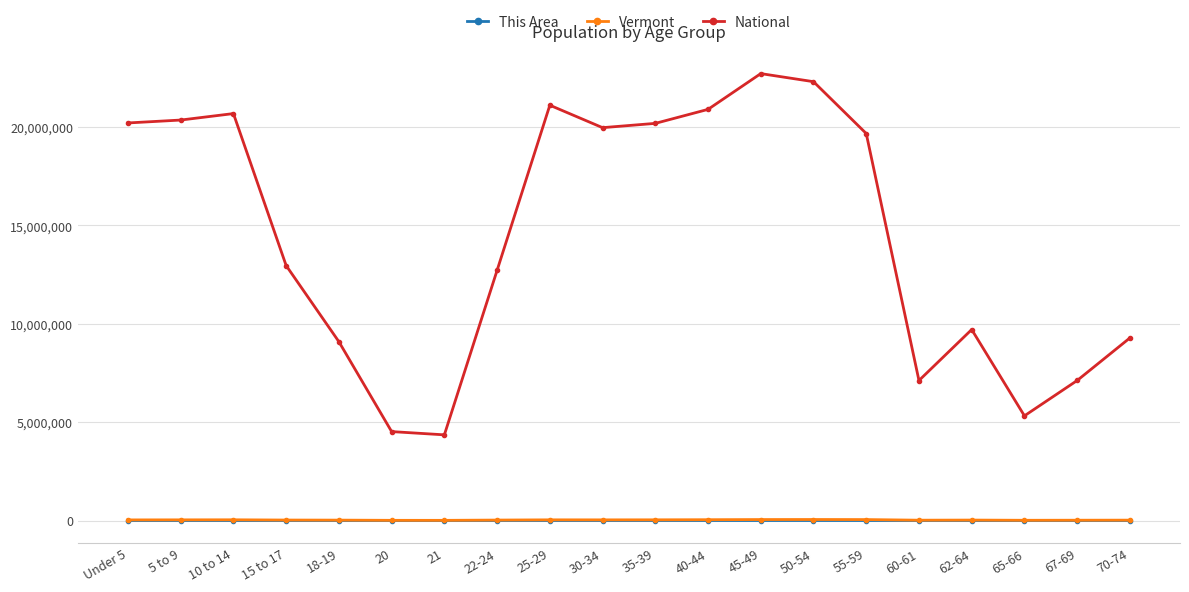

What is the value of the Vermont point at the 3rd from the left?

37637